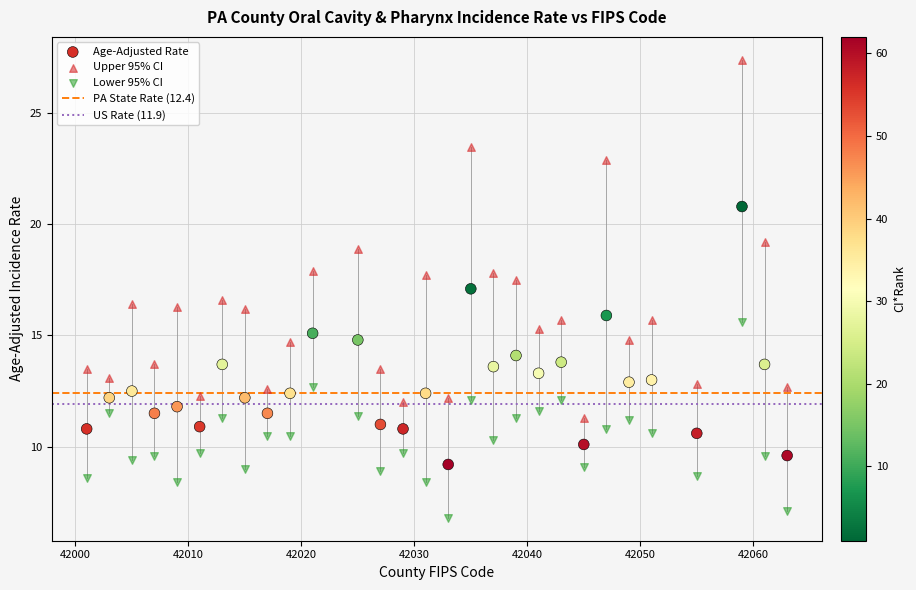

Which series contains the highest Y value?

Upper 95% CI